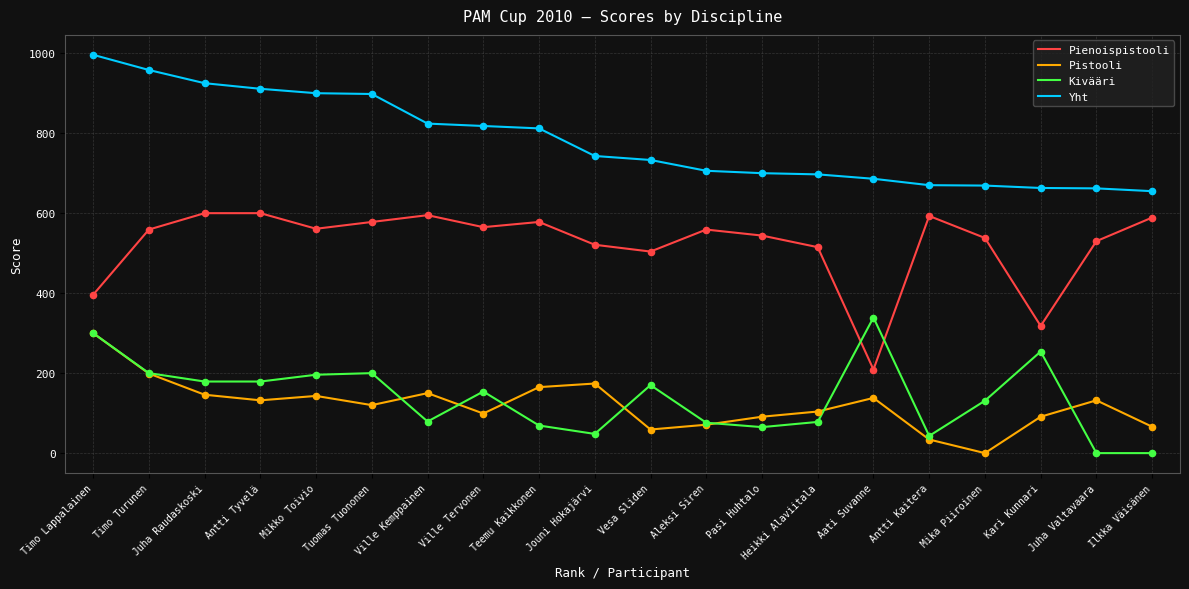

What is the total value across all series at Timo Lappalainen?

1992